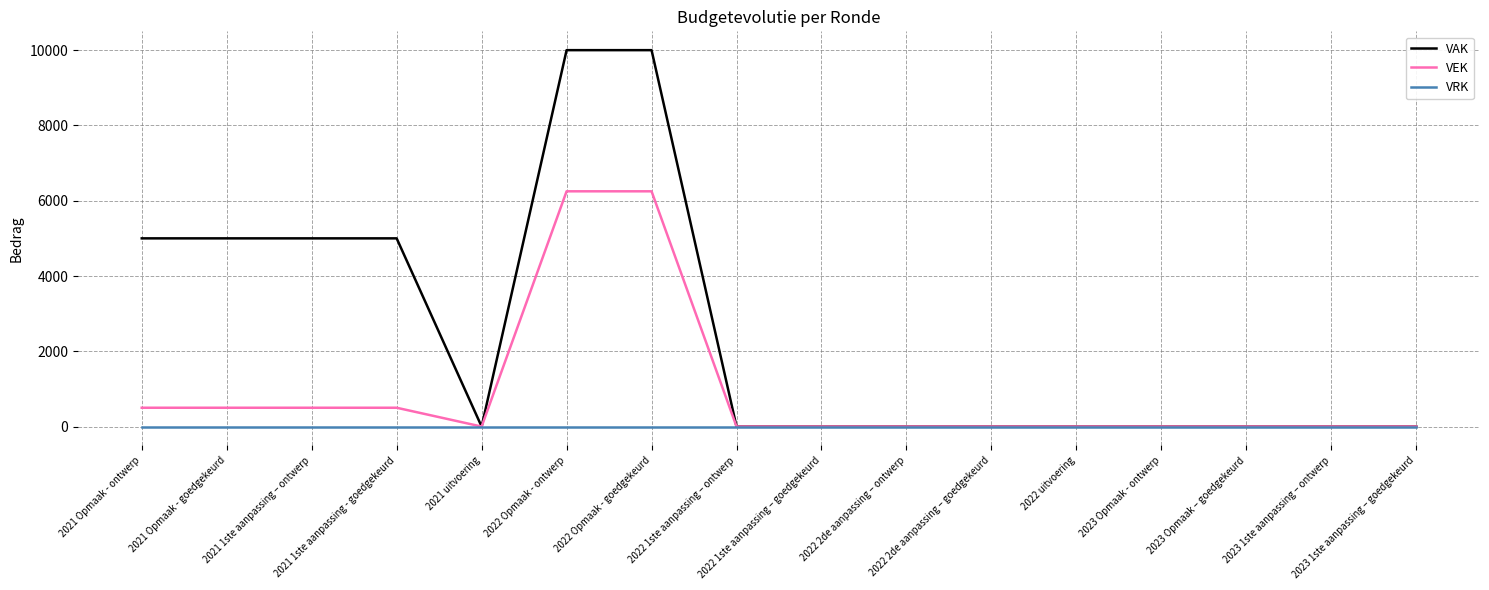

Rank the series by their average value, from lowest to highest.

VRK, VEK, VAK